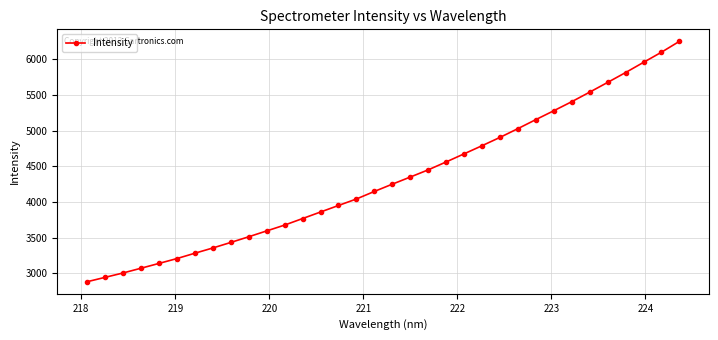

What is the average value?

4324.7